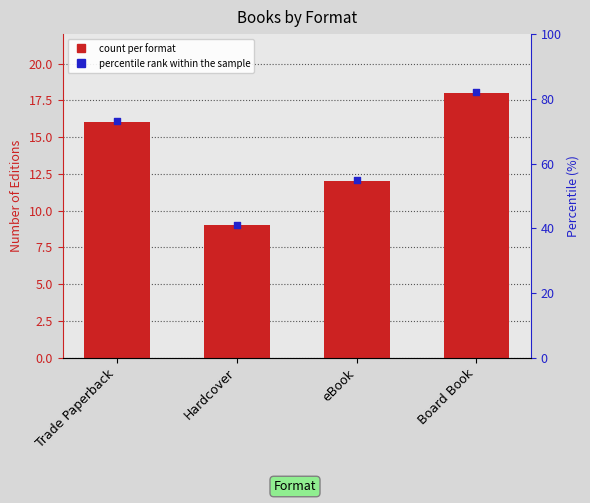

Between Board Book and Trade Paperback, which is larger?

Board Book